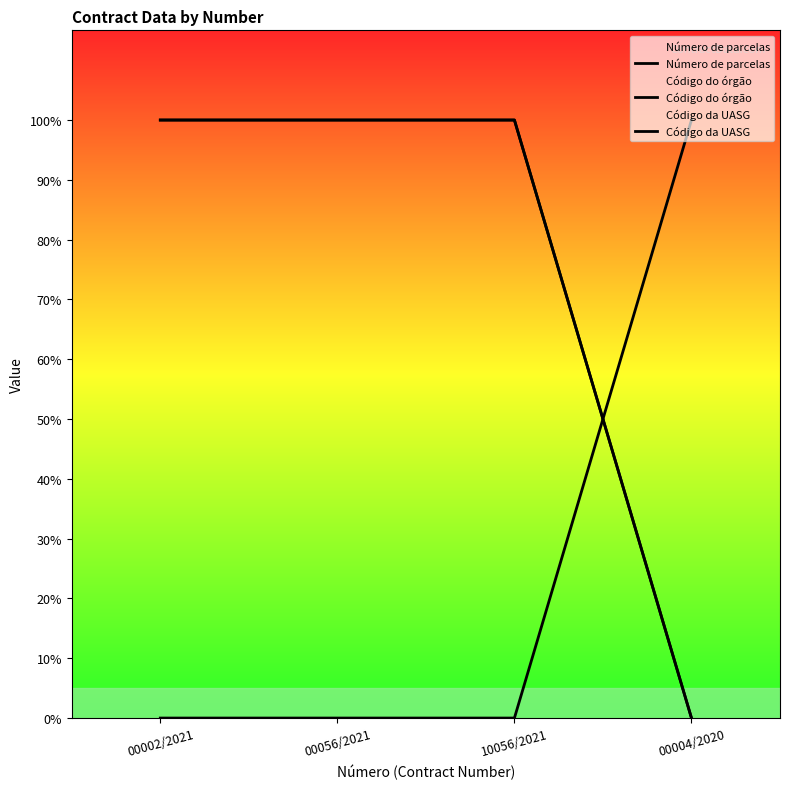

How many intersections are there between Código da UASG and Número de parcelas?

1